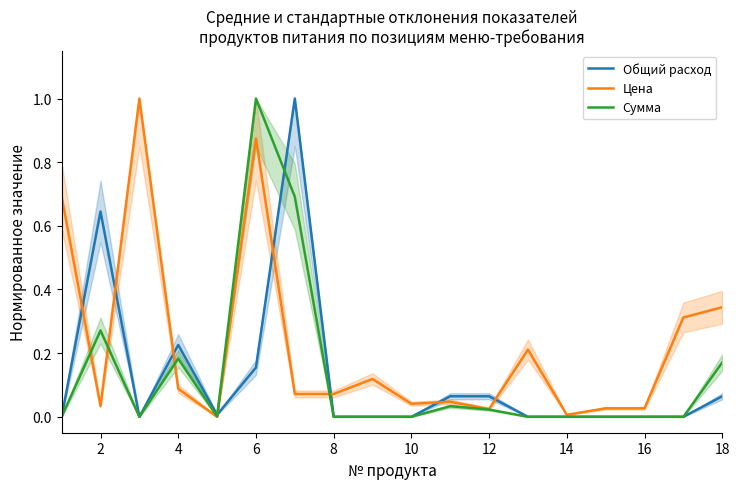

What are all the series names shown in the legend?

Общий расход, Цена, Сумма